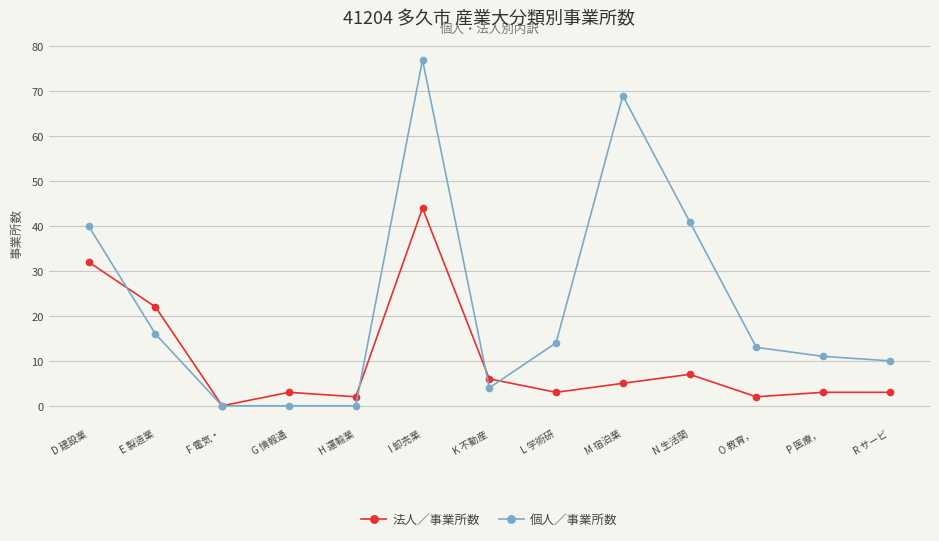

How many lines are shown in the chart?

2